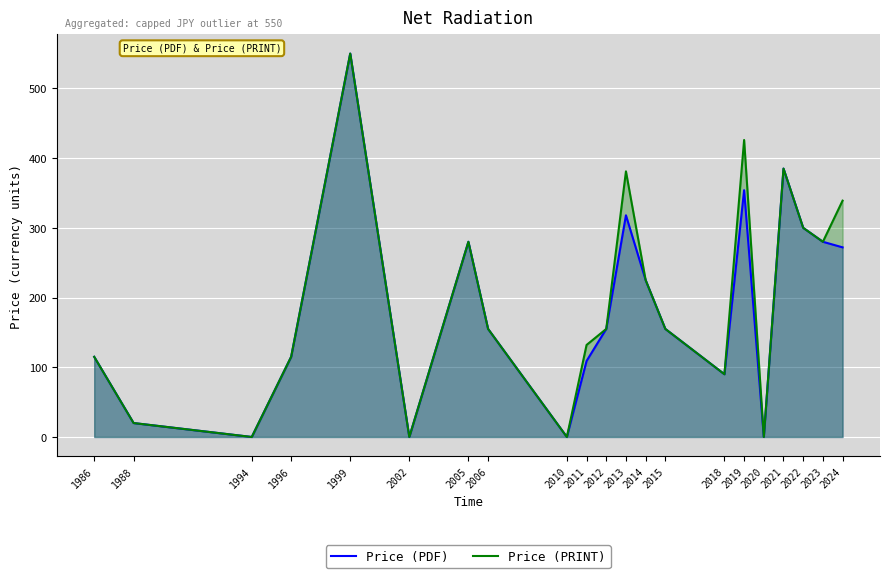

What is the greatest value displayed?

550